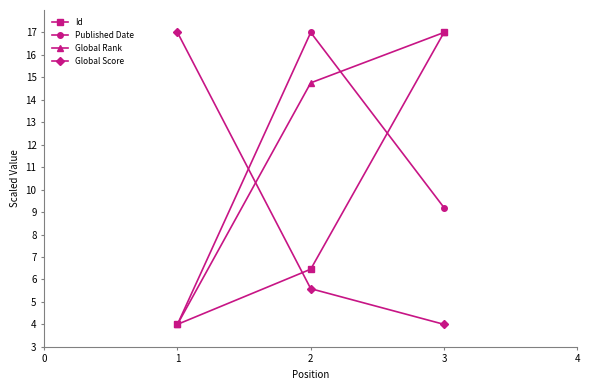

Is the value of Id at 1 greater than the value of Global Rank at 2?

No